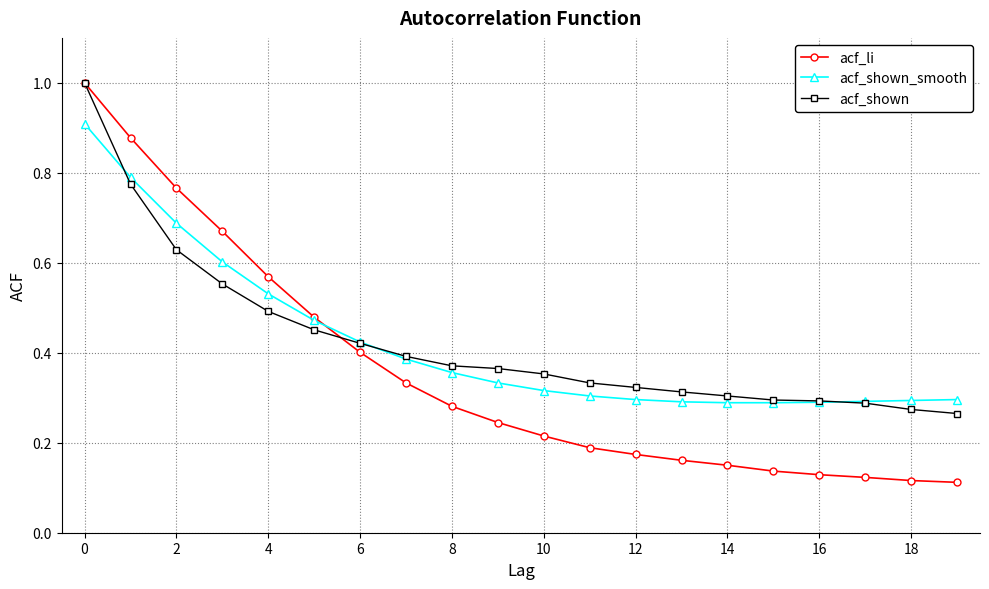

Which series has the widest spread of values?

acf_li